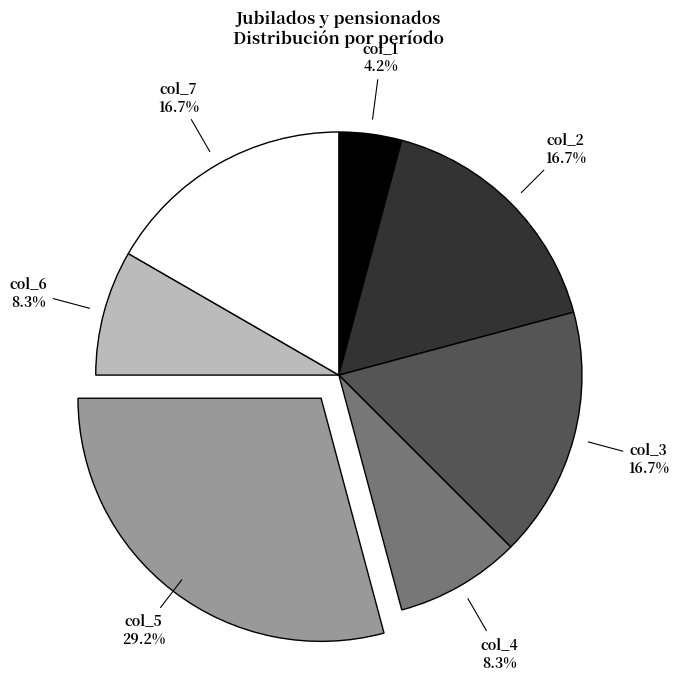

To the nearest percent, what is the combined percentage of col_1 and col_7?

21%